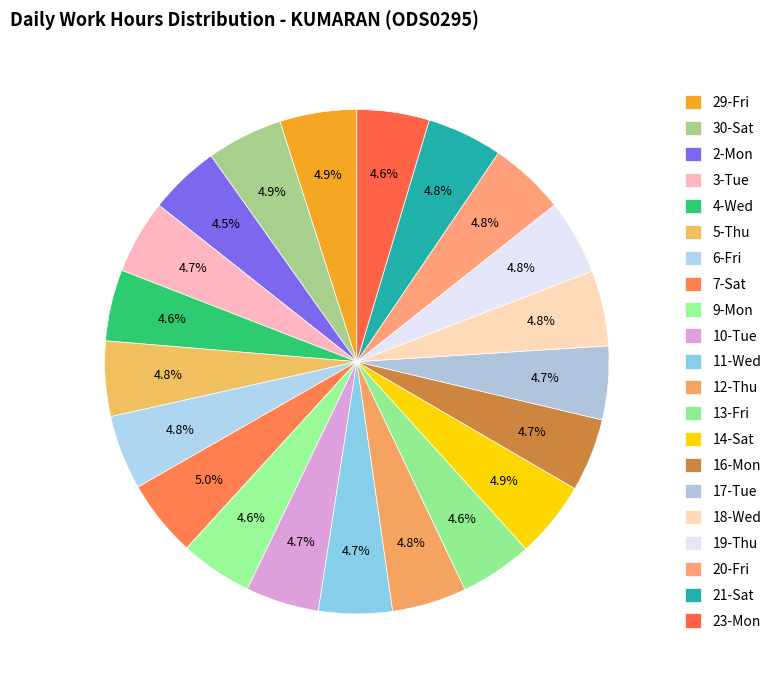

How many segments does this pie chart have?

21